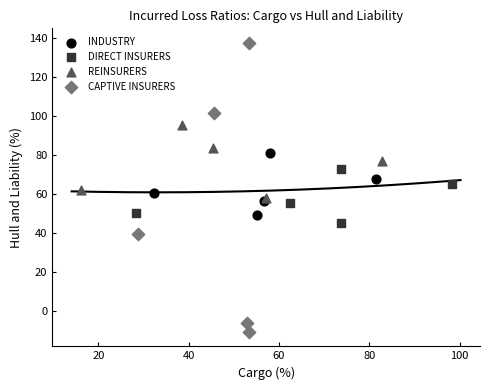

Which series reaches the minimum Y coordinate?

CAPTIVE INSURERS